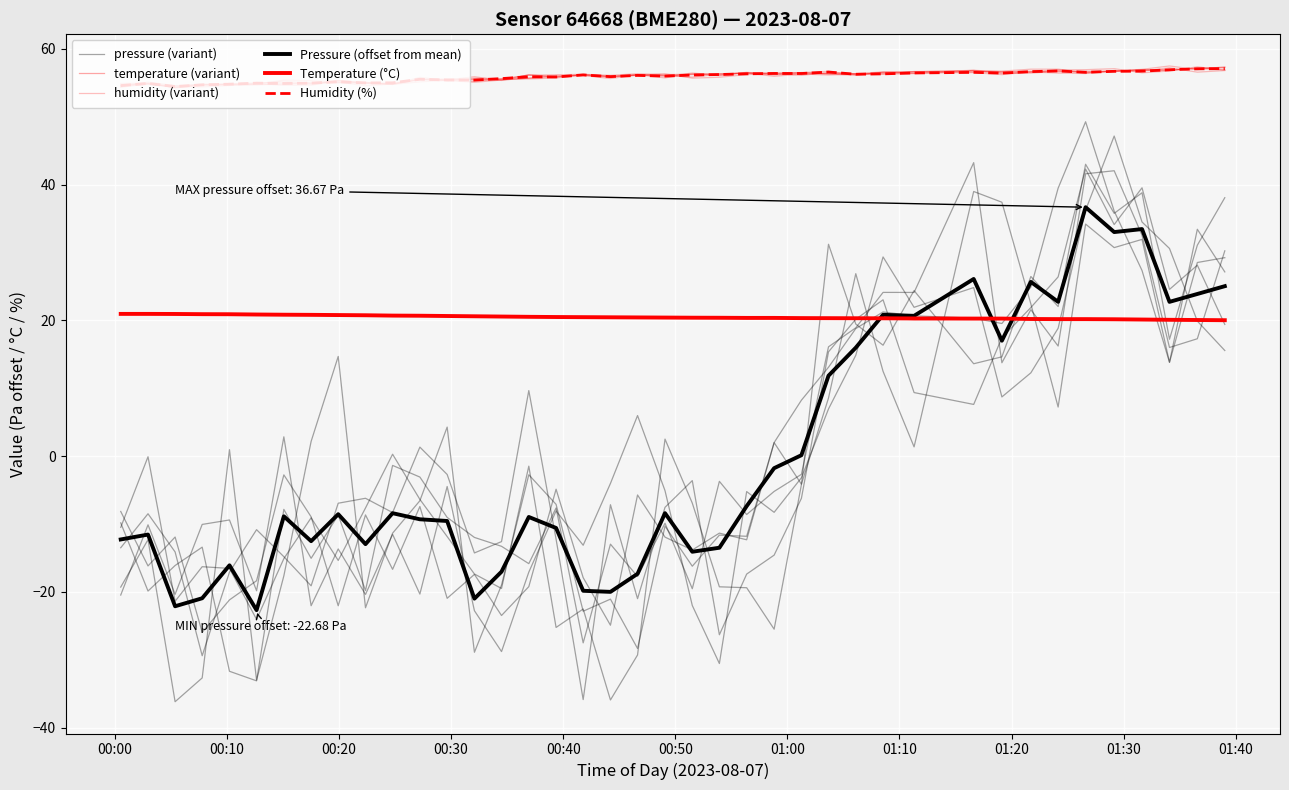

Reading right to left, extract all data points from this chart.

pressure (variant): 30.2	17.3	16.0	32.5	42.0	41.6	16.2	21.6	13.8	43.2	24.1	24.1	18.9	16.1	-2.7	-5.2	-8.6	-3.7	-19.5	-9.9	-17.7	-13.0	-27.5	-7.6	-15.8	-13.3	-12.0	-9.0	-3.1	-1.4	-19.8	-8.7	-15.1	-7.8	-33.1	-31.7	-13.4	-16.1	-19.9	-9.8
temperature (variant): 20.0	20.1	20.1	20.1	20.2	20.3	20.3	20.1	20.2	20.3	20.2	20.3	20.3	20.4	20.4	20.4	20.3	20.3	20.4	20.5	20.3	20.4	20.5	20.5	20.5	20.6	20.6	20.7	20.7	20.7	20.7	20.7	20.8	20.8	20.9	20.9	20.8	20.8	21.0	20.9
humidity (variant): 57.2	57.1	56.9	56.9	56.8	56.5	57.0	57.0	56.7	56.7	56.3	56.2	56.3	56.3	56.5	56.4	56.5	56.3	55.8	56.1	56.2	55.6	56.1	56.1	55.7	55.4	55.5	55.5	55.5	54.9	55.0	55.3	54.8	54.8	54.7	54.8	54.7	54.2	54.9	54.9
Pressure (offset from mean): 25.0	23.9	22.7	33.4	33.0	36.7	22.7	25.7	17.0	26.1	20.7	20.8	16.0	11.8	0.1	-1.8	-7.4	-13.5	-14.1	-8.4	-17.3	-20.0	-19.8	-10.6	-9.0	-17.0	-21.0	-9.6	-9.3	-8.4	-13.0	-8.6	-12.5	-8.9	-22.7	-16.1	-20.9	-22.1	-11.6	-12.3
Temperature (°C): 20.0	20.1	20.1	20.1	20.2	20.2	20.2	20.2	20.3	20.3	20.3	20.3	20.3	20.3	20.3	20.4	20.4	20.4	20.4	20.4	20.4	20.4	20.5	20.5	20.5	20.6	20.6	20.6	20.7	20.7	20.8	20.8	20.8	20.8	20.9	20.9	20.9	20.9	20.9	20.9
Humidity (%): 57.1	57.0	56.9	56.7	56.7	56.5	56.7	56.6	56.4	56.5	56.4	56.3	56.2	56.6	56.4	56.4	56.3	56.2	56.1	56.0	56.1	55.9	56.1	55.9	55.9	55.6	55.4	55.4	55.5	55.0	55.0	55.1	54.9	54.9	54.9	54.8	54.7	54.4	54.9	54.6